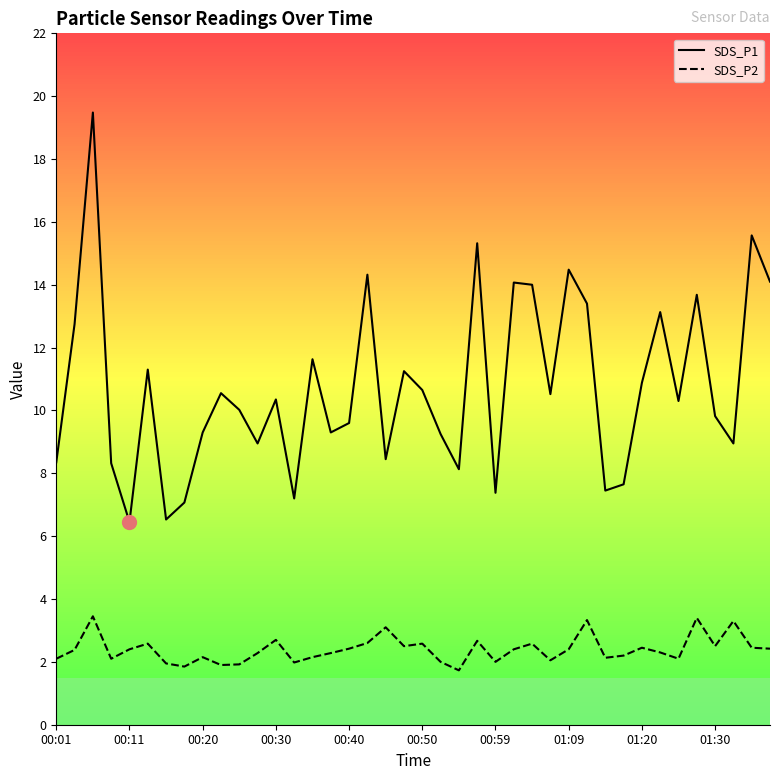

What are all the series names shown in the legend?

SDS_P1, SDS_P2